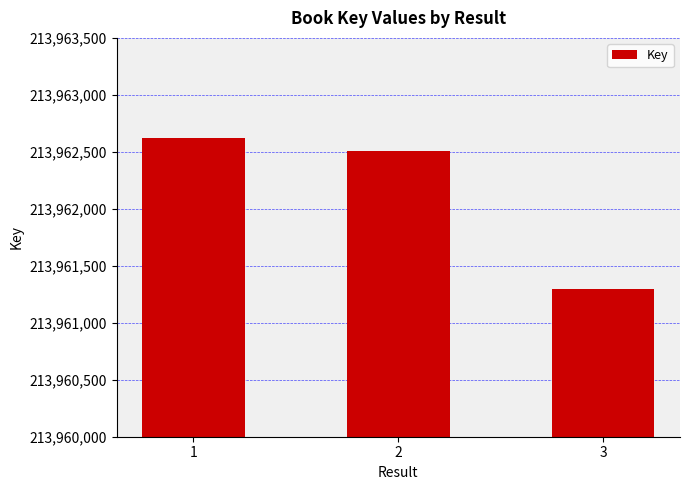

Where is the data nearest to the value 213961958?

2